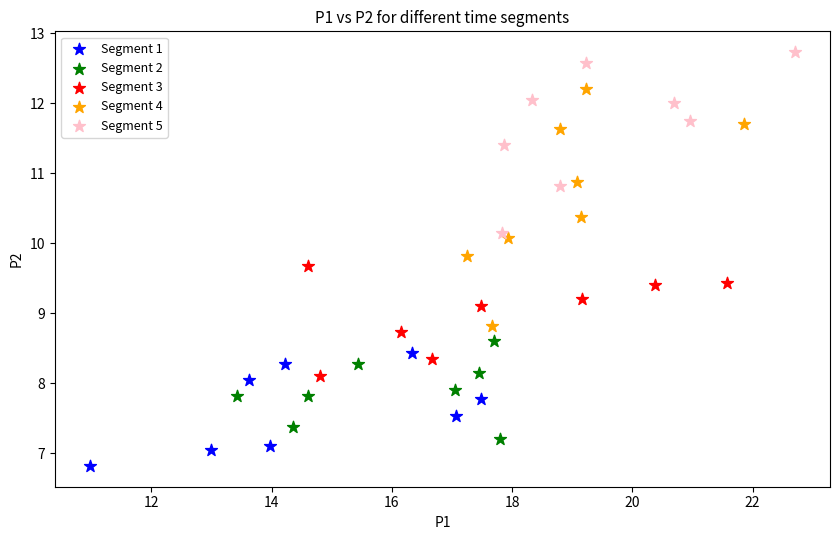

Which series reaches the maximum Y coordinate?

Segment 5